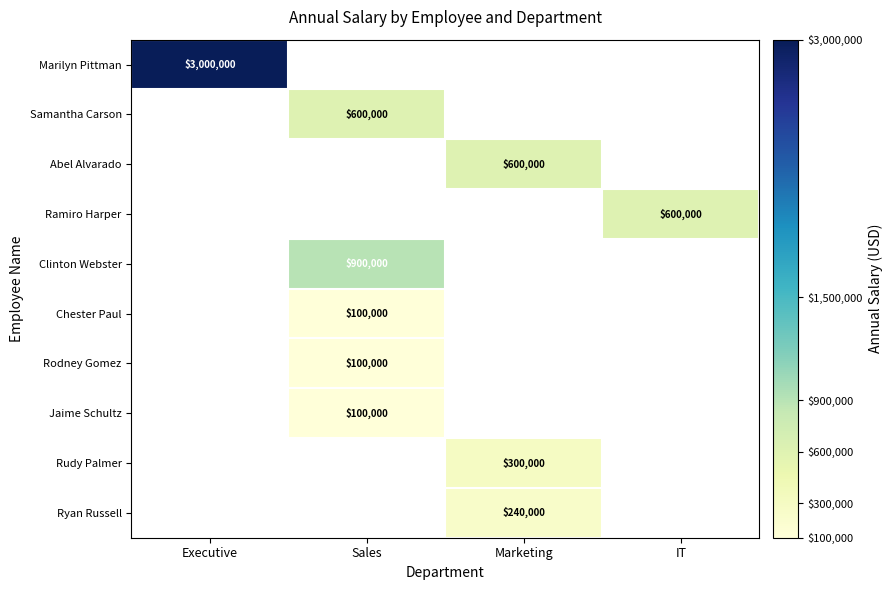

True or false: Jaime Schultz has a value of 144954 at Sales.

False